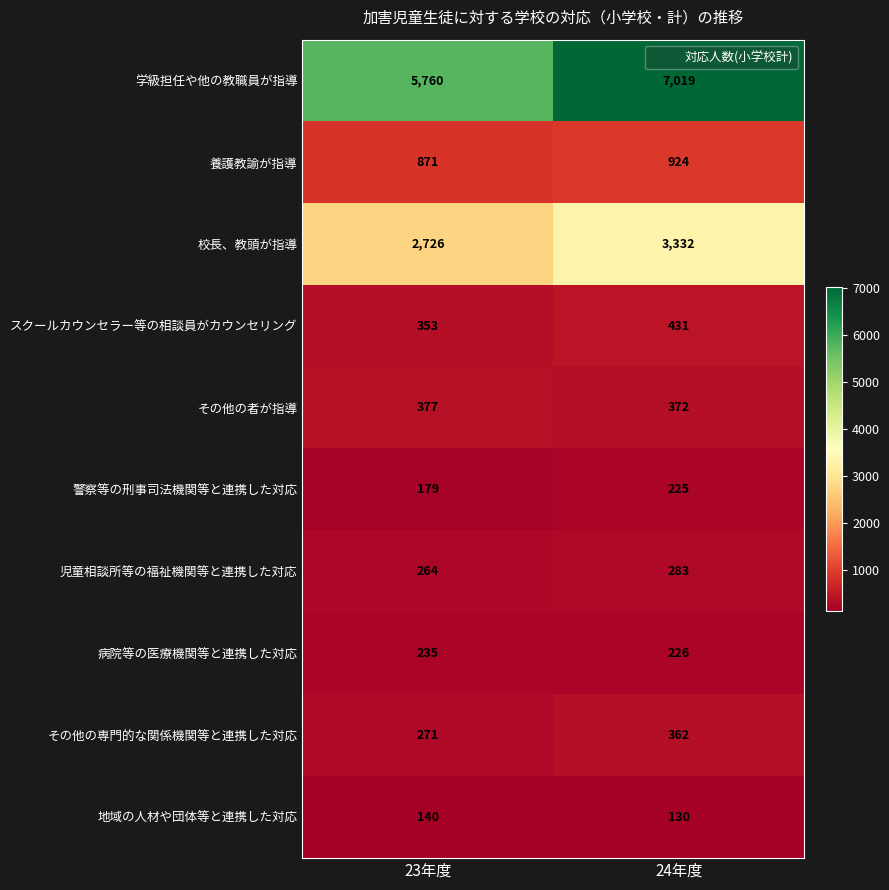

The value of 病院等の医療機関等と連携した対応 at 24年度 is 401. True or false?

False